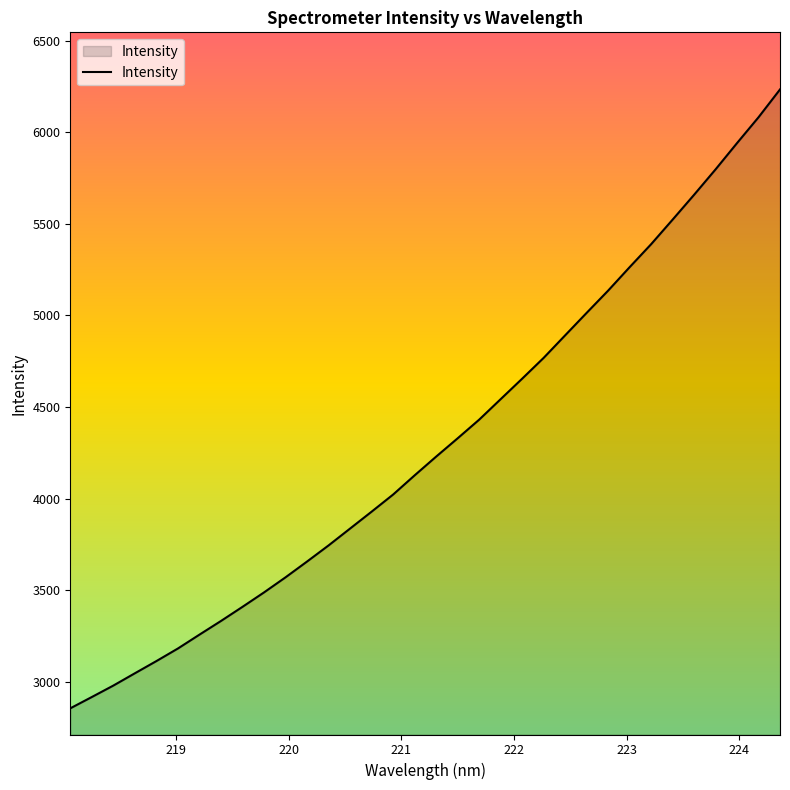

What is the difference between the maximum and minimum values?

3377.2